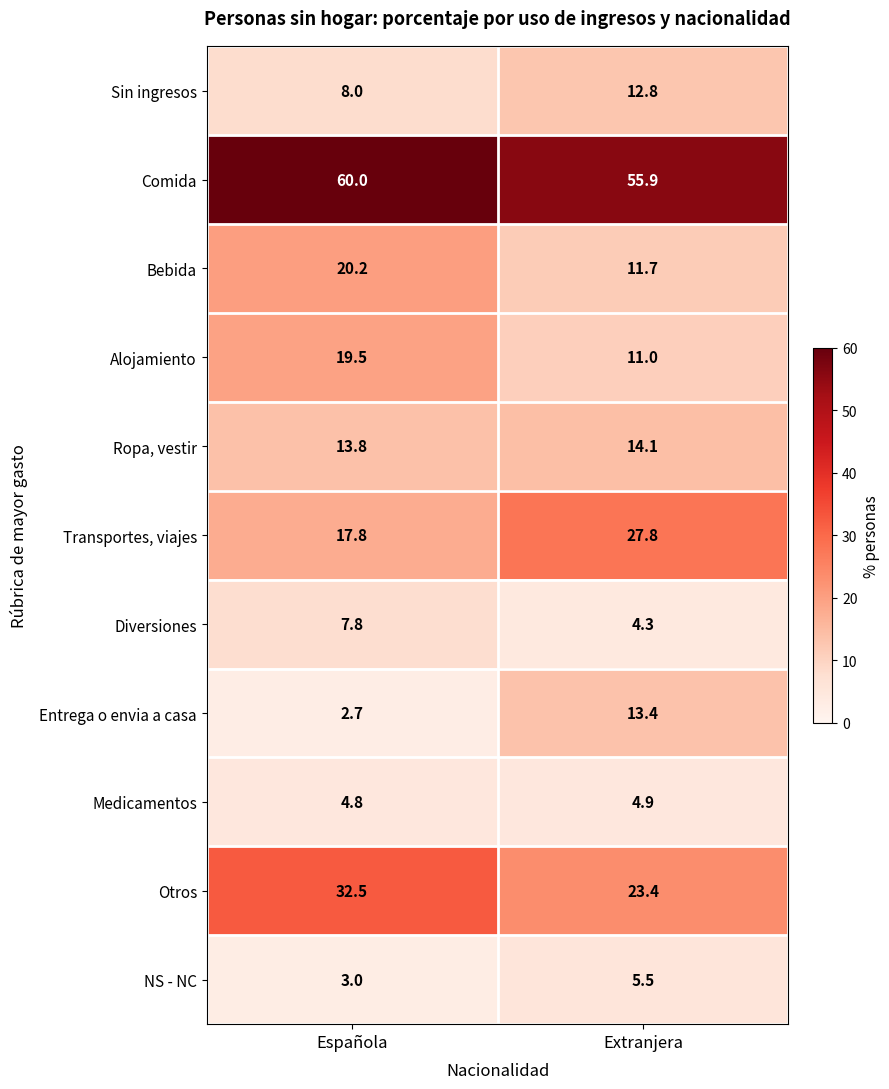

Which category has the highest value across all series?

Española